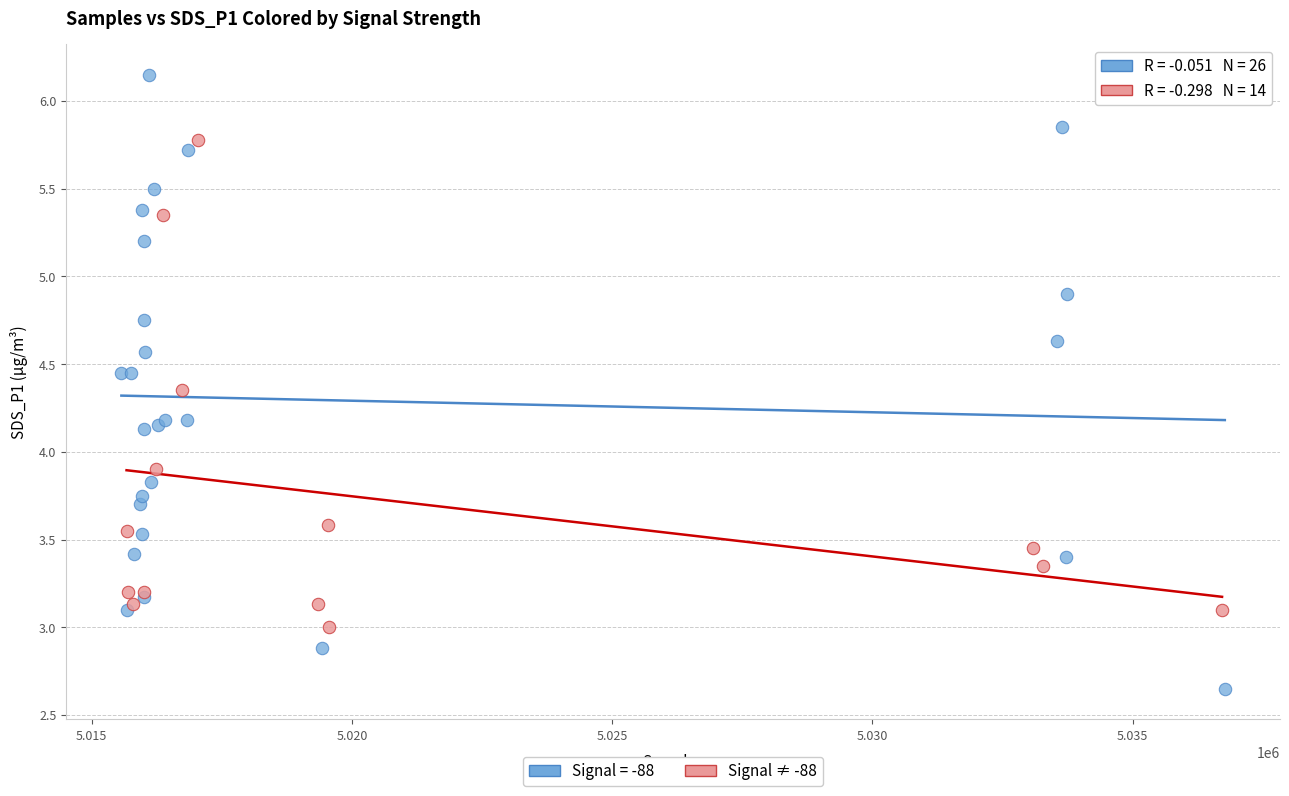

Which series contains the highest Y value?

Signal = -88